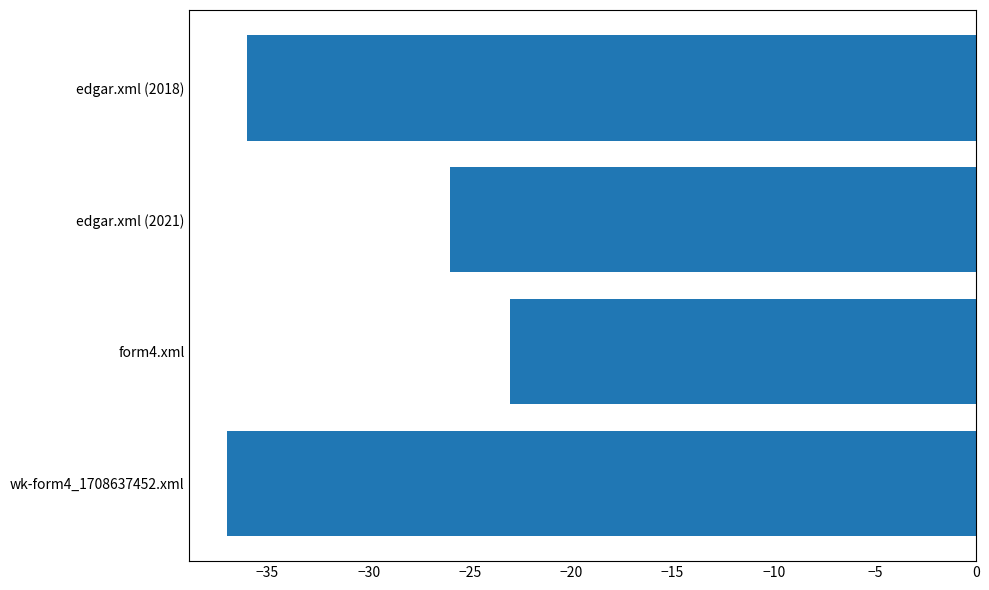

What is the average value?

-30